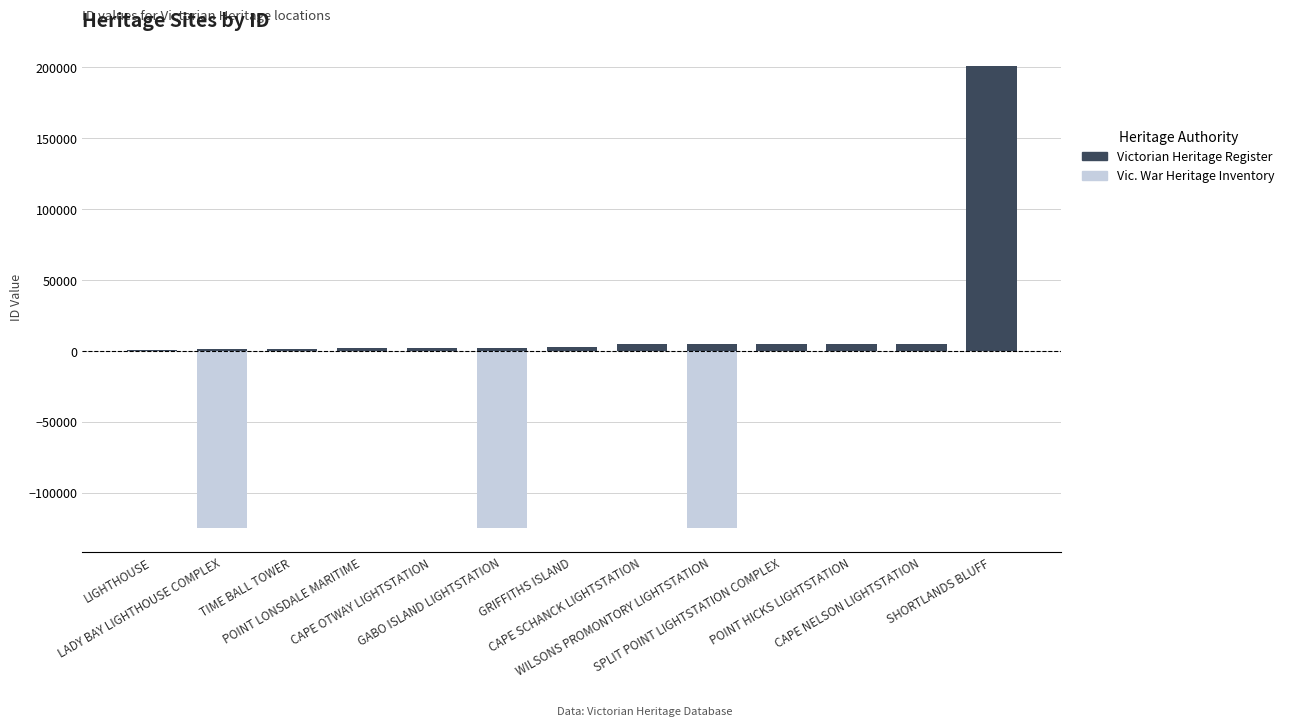

Reading right to left, transcribe all the data shown in this chart.

Victorian Heritage Register: SHORTLANDS BLUFF=200972	CAPE NELSON LIGHTSTATION=4950	POINT HICKS LIGHTSTATION=4945	SPLIT POINT LIGHTSTATION COMPLEX=4943	WILSONS PROMONTORY LIGHTSTATION=4942	CAPE SCHANCK LIGHTSTATION=4443	GRIFFITHS ISLAND=2711	GABO ISLAND LIGHTSTATION=2022	CAPE OTWAY LIGHTSTATION=1914	POINT LONSDALE MARITIME=1693	TIME BALL TOWER=1222	LADY BAY LIGHTHOUSE COMPLEX=1197	LIGHTHOUSE=694
Vic. War Heritage Inventory: SHORTLANDS BLUFF=0	CAPE NELSON LIGHTSTATION=0	POINT HICKS LIGHTSTATION=0	SPLIT POINT LIGHTSTATION COMPLEX=0	WILSONS PROMONTORY LIGHTSTATION=-125289	CAPE SCHANCK LIGHTSTATION=0	GRIFFITHS ISLAND=0	GABO ISLAND LIGHTSTATION=-125258	CAPE OTWAY LIGHTSTATION=0	POINT LONSDALE MARITIME=0	TIME BALL TOWER=0	LADY BAY LIGHTHOUSE COMPLEX=-125241	LIGHTHOUSE=0